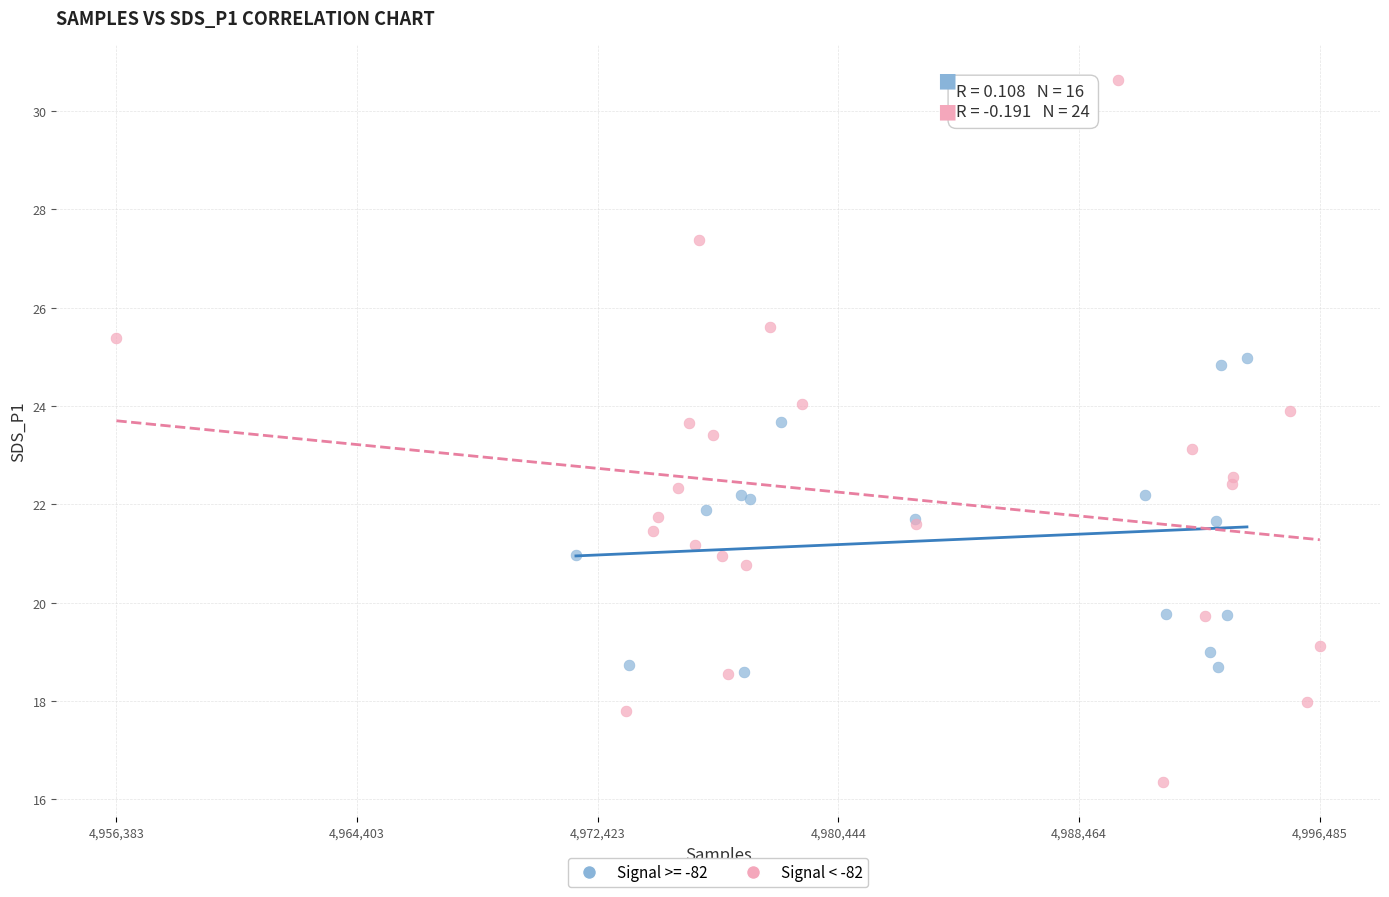

Which series contains the lowest Y value?

Signal < -82